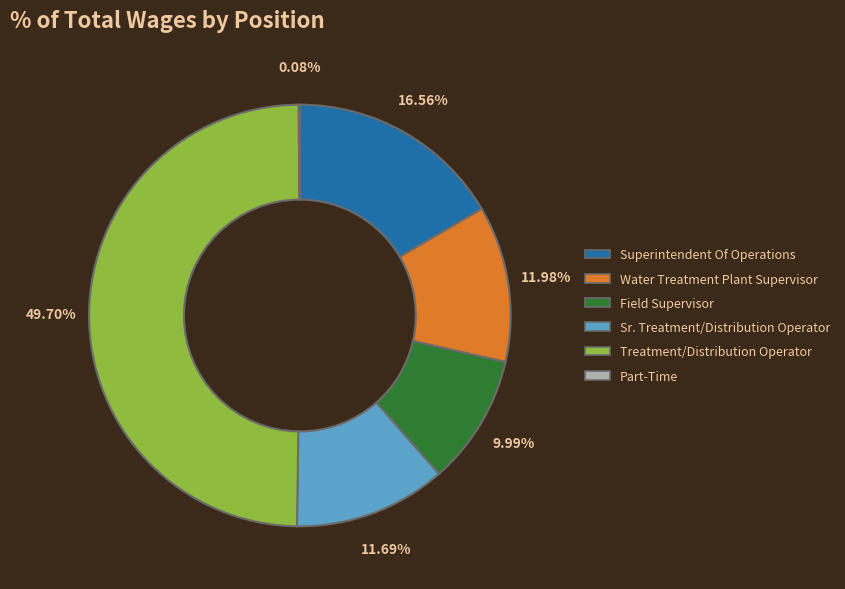

What percentage is NOT represented by Field Supervisor?

90.0%